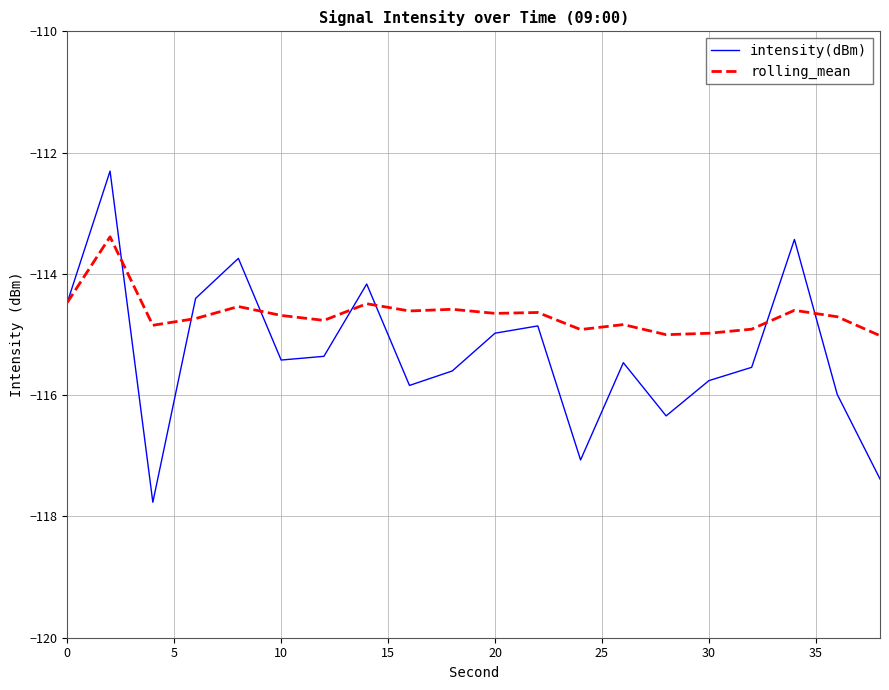

What is the difference between the maximum and minimum values in the rolling_mean series?

1.6